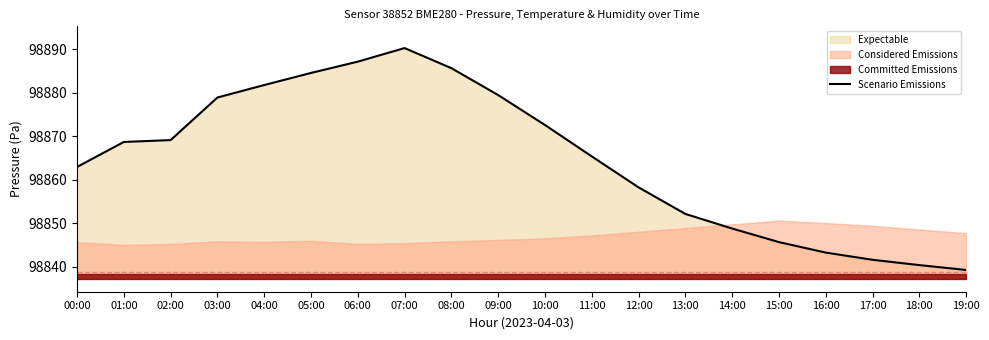

What is the sum of the values at 18:00 and 19:00?

197679.6